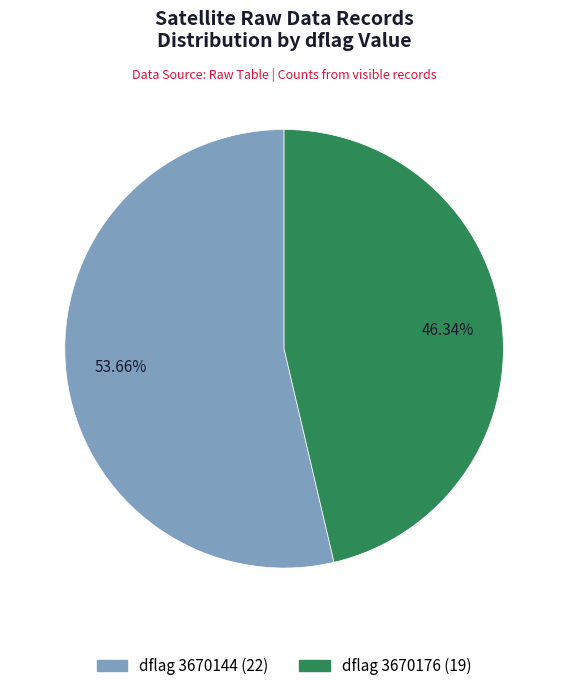

To the nearest percent, what is the difference between the largest and smallest slice percentages?

7%